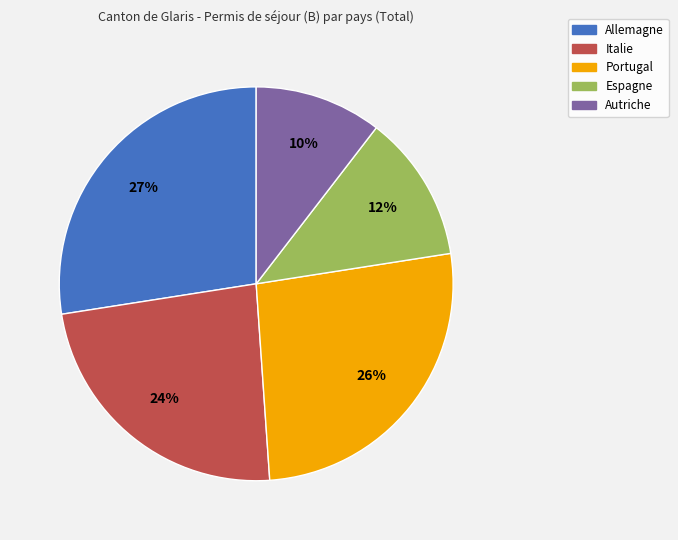

Is it true that Allemagne is 27% of the pie?

True